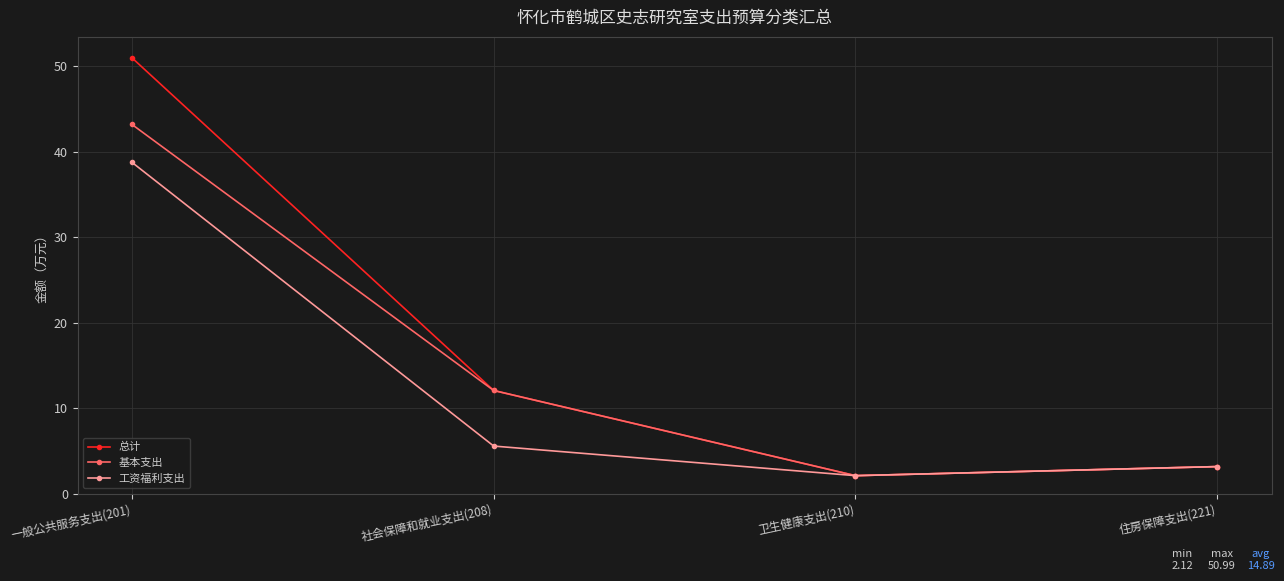

At which category is the sum across all series the highest?

一般公共服务支出(201)